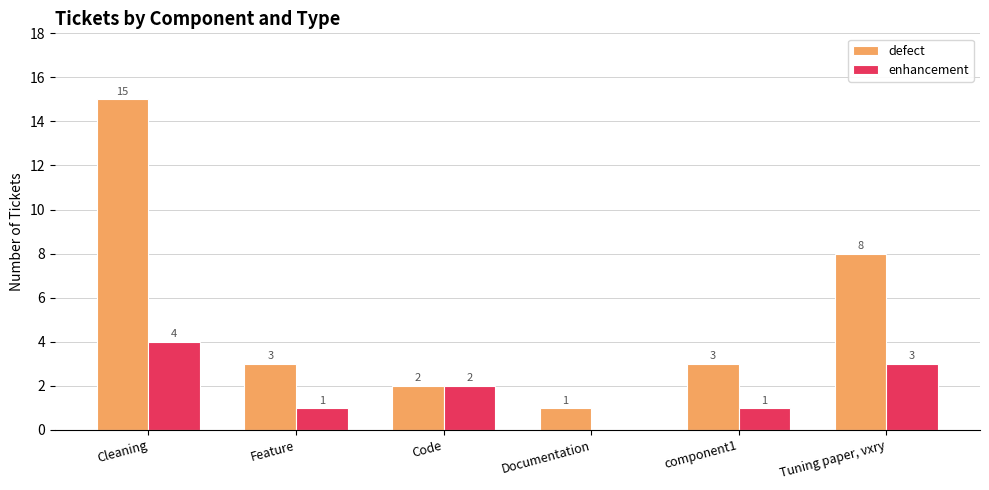

Count the number of data series in this chart.

2